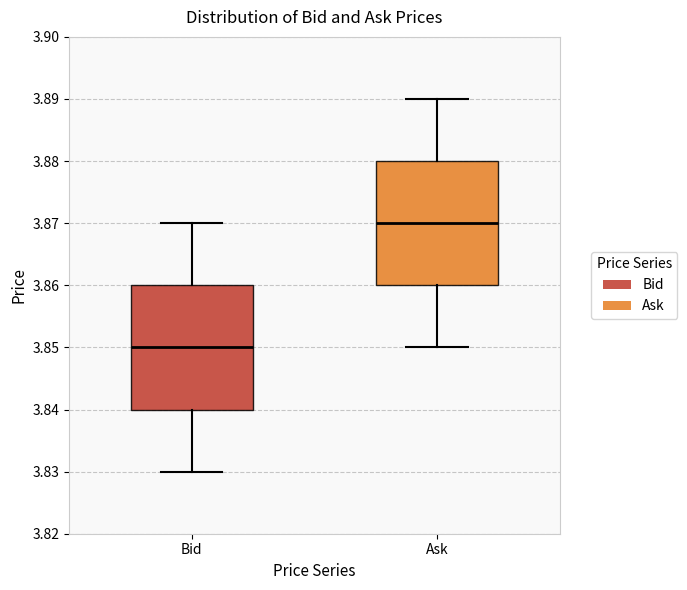

Reading left to right, transcribe this box plot: for each box, give where its median line is, the range the box spans, and where its two whiskers end, as read against the y-axis. The values are not printed on the chart, so give them approximately, as read against the axis.

Bid: median 3.85, box 3.84 to 3.86, whiskers 3.83 to 3.87
Ask: median 3.87, box 3.86 to 3.88, whiskers 3.85 to 3.89